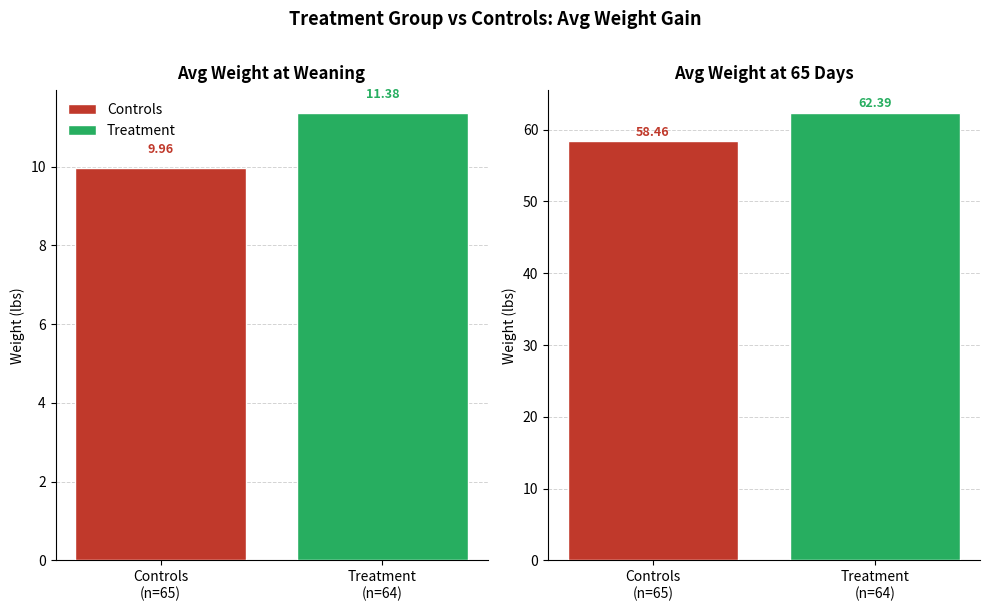

What are all the series names shown in the legend?

Controls, Treatment